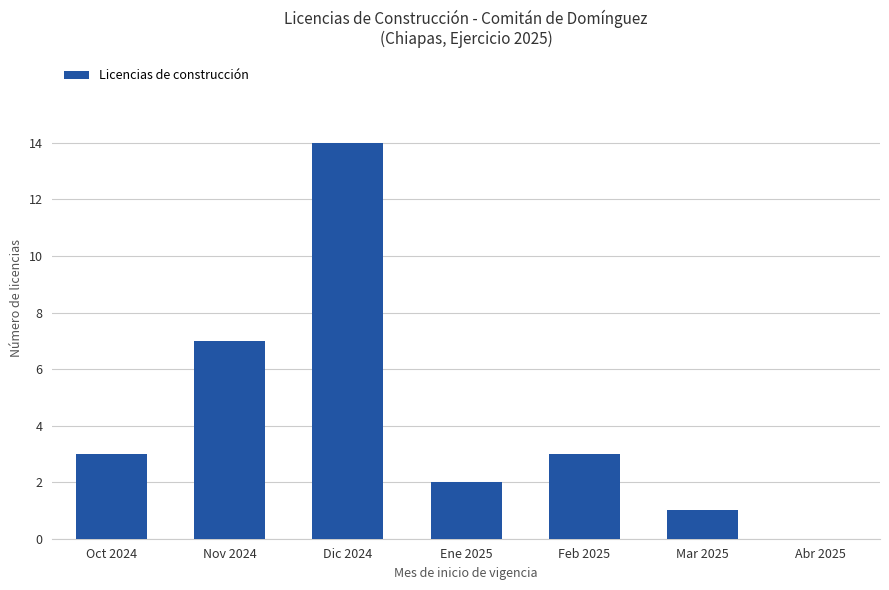

Reading left to right, what are all the values shown in this chart?

Oct 2024=3	Nov 2024=7	Dic 2024=14	Ene 2025=2	Feb 2025=3	Mar 2025=1	Abr 2025=0